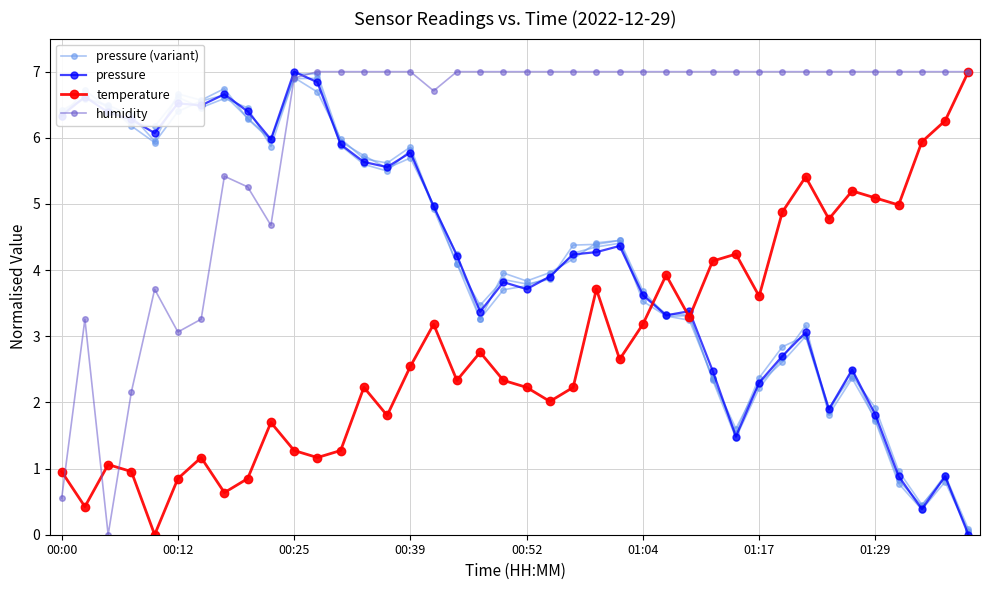

Is it true that pressure (variant) equals 0.1 at 39?

False